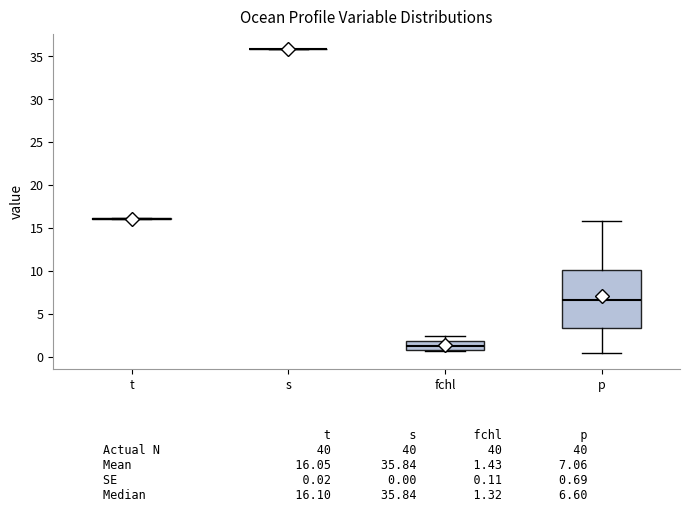

Where is the upper edge of the box for p on the y-axis? The values are not printed on the chart, so give them approximately, as read against the axis.

10.0